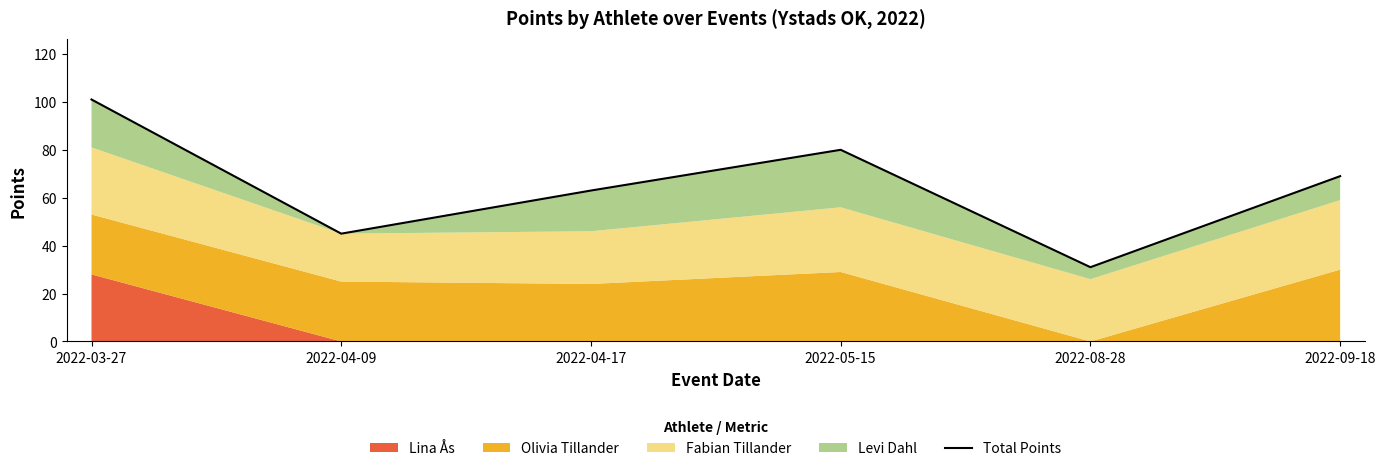

Rank the categories by value from highest to lowest.

2022-03-27, 2022-05-15, 2022-09-18, 2022-04-17, 2022-04-09, 2022-08-28